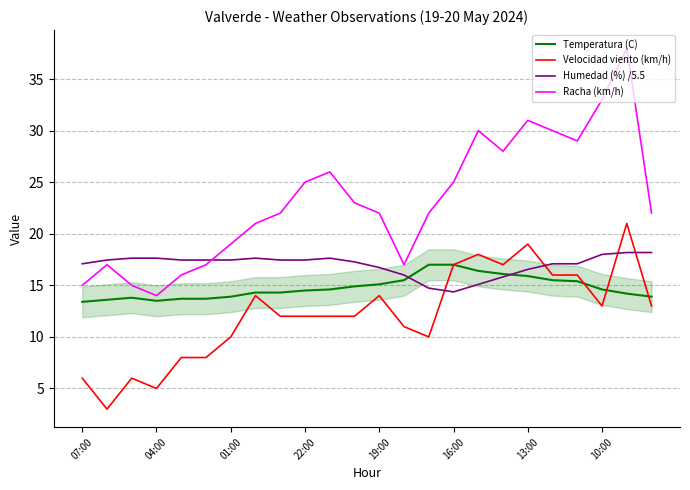

Reading left to right, extract all data points from this chart.

Temperatura (C): 13.4	13.6	13.8	13.5	13.7	13.7	13.9	14.3	14.3	14.5	14.6	14.9	15.1	15.5	17.0	17.0	16.4	16.1	15.9	15.5	15.4	14.6	14.2	13.9
Velocidad viento (km/h): 6.0	3.0	6.0	5.0	8.0	8.0	10.0	14.0	12.0	12.0	12.0	12.0	14.0	11.0	10.0	17.0	18.0	17.0	19.0	16.0	16.0	13.0	21.0	13.0
Humedad (%) /5.5: 17.1	17.5	17.6	17.6	17.5	17.5	17.5	17.6	17.5	17.5	17.6	17.3	16.7	16.0	14.7	14.4	15.1	15.8	16.5	17.1	17.1	18.0	18.2	18.2
Racha (km/h): 15.0	17.0	15.0	14.0	16.0	17.0	19.0	21.0	22.0	25.0	26.0	23.0	22.0	17.0	22.0	25.0	30.0	28.0	31.0	30.0	29.0	33.0	38.0	22.0